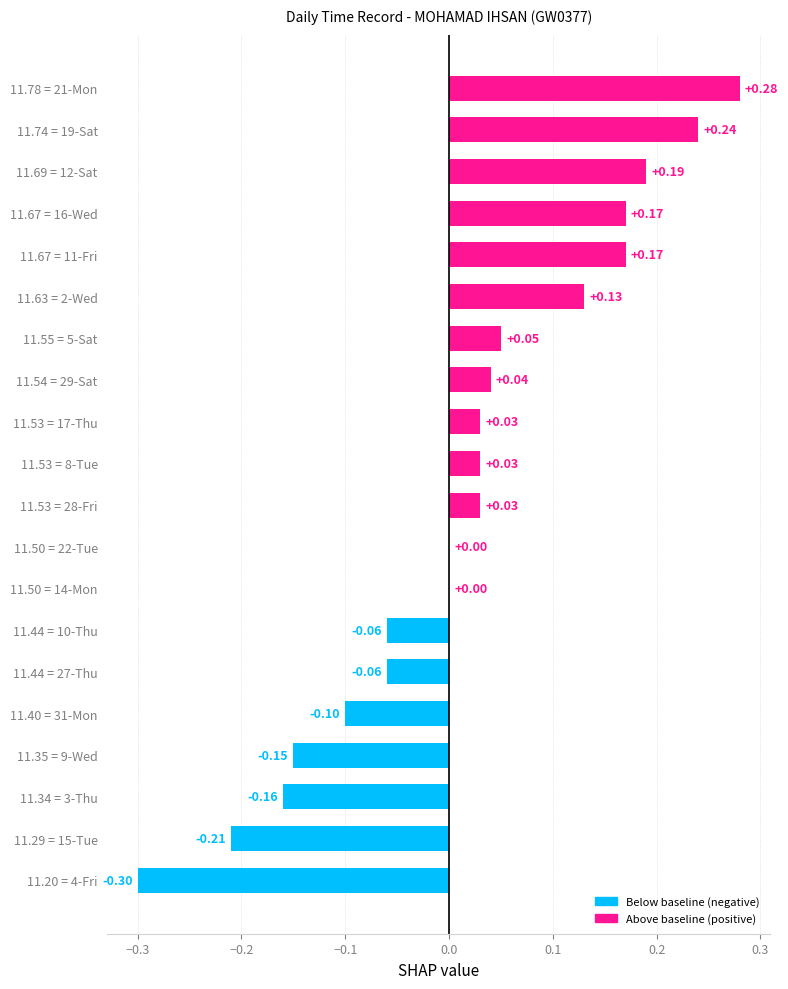

What is the sum of the values at 11.35 = 9-Wed and 11.29 = 15-Tue?

-0.4